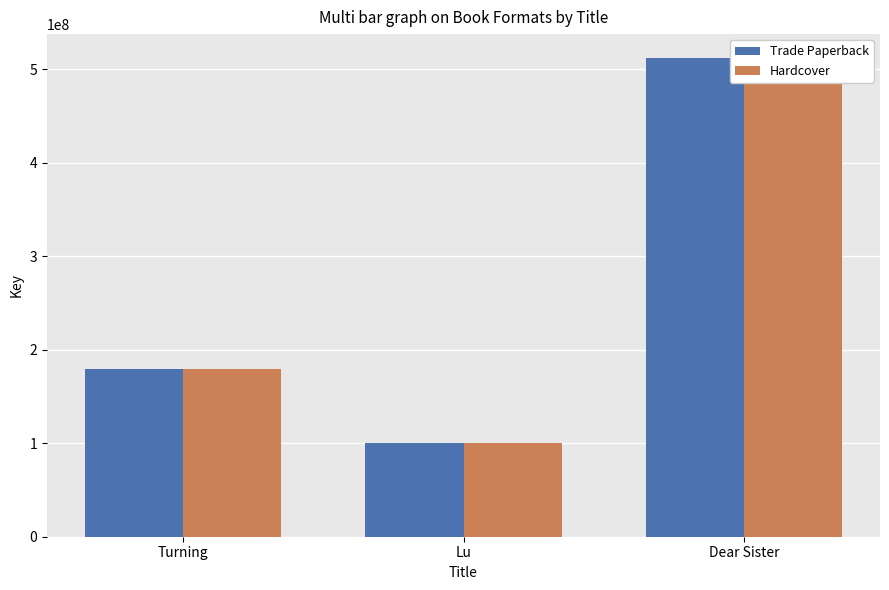

What are all the series names shown in the legend?

Trade Paperback, Hardcover